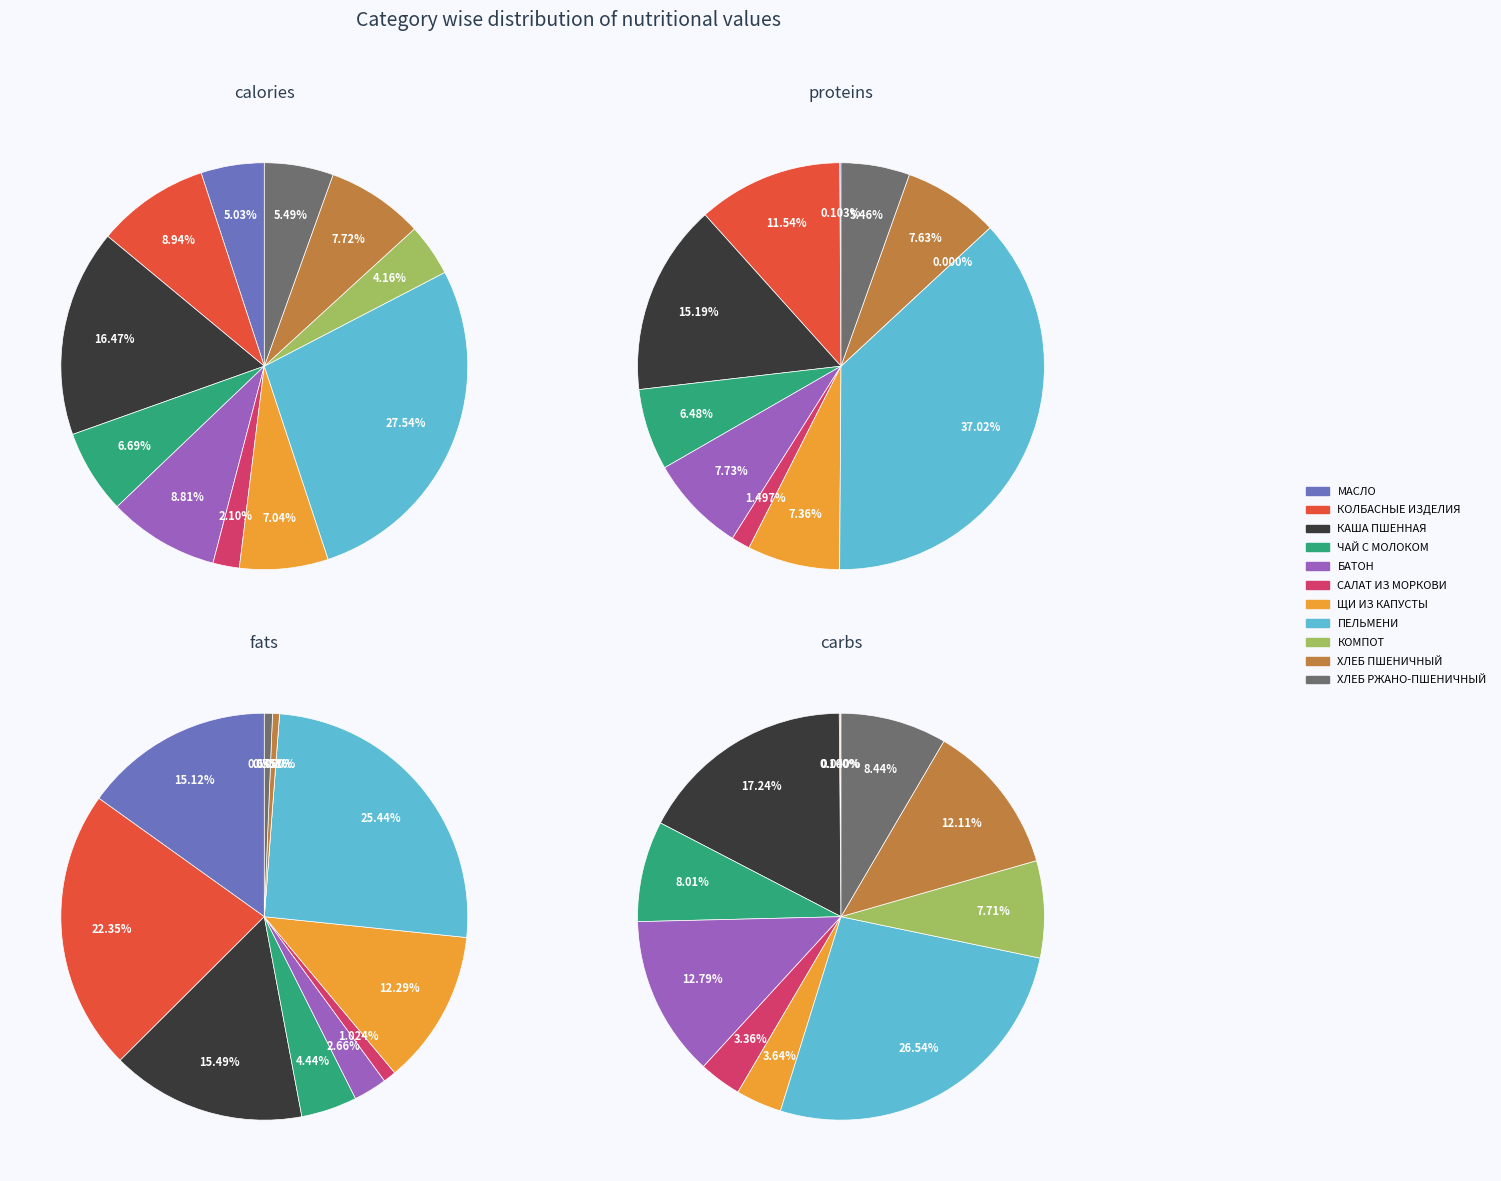

Which category has the smallest portion of the pie?

КОМПОТ